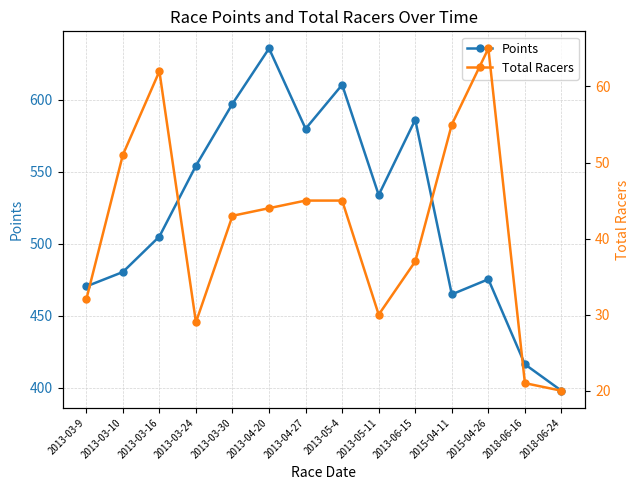

The Total Racers series shows 19.4 at 2013-06-15. True or false?

False